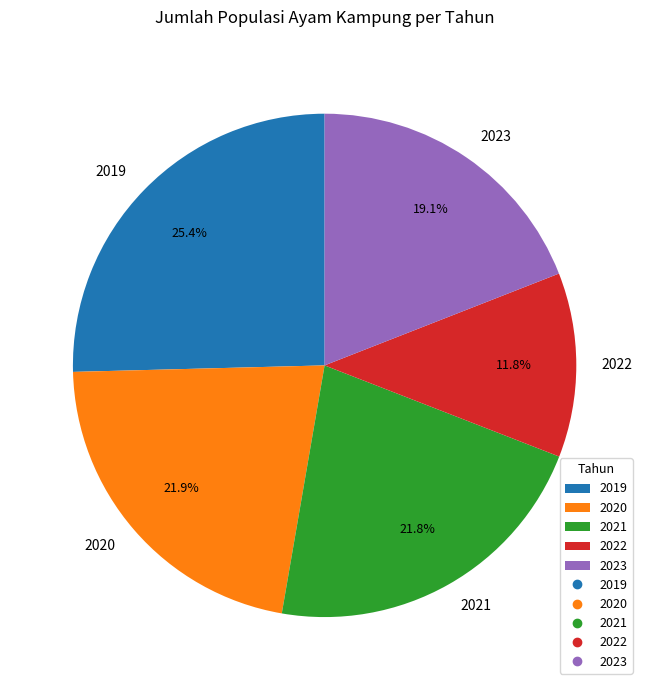

Which has a higher value, 2019 or 2021?

2019